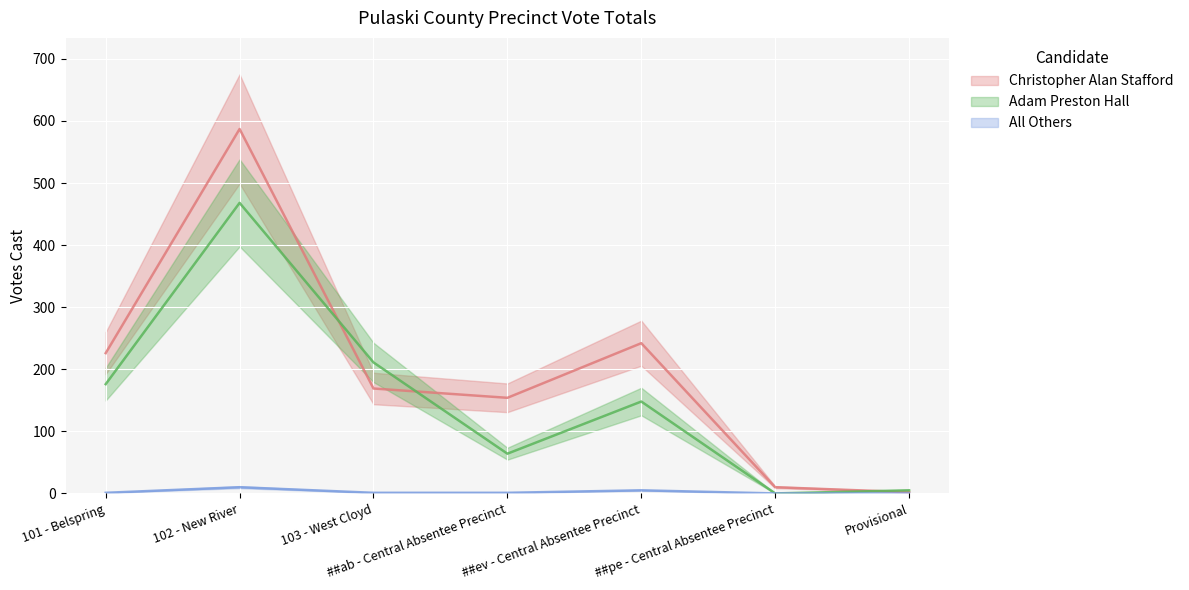

Which series ends up on top after the final intersection of Christopher Alan Stafford and Adam Preston Hall?

Adam Preston Hall